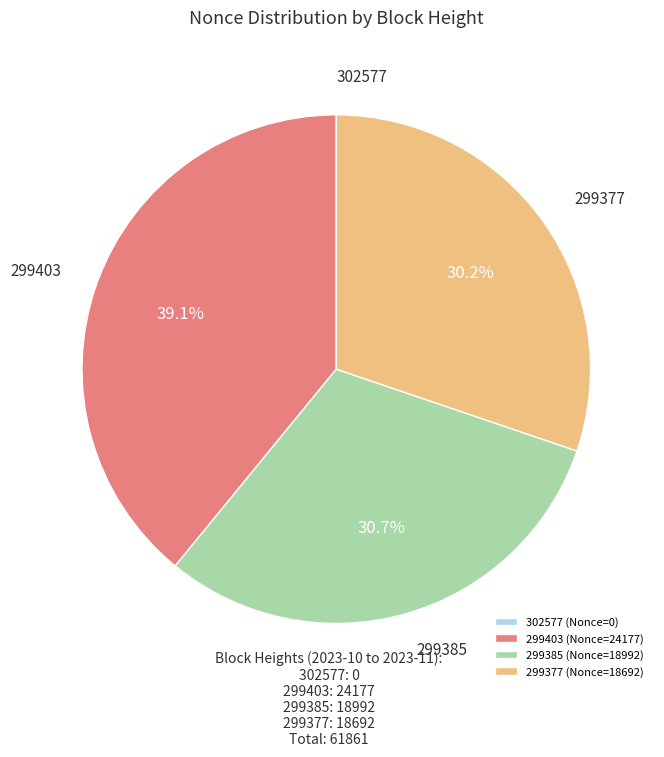

Does 299403 account for over 50% of the chart?

No